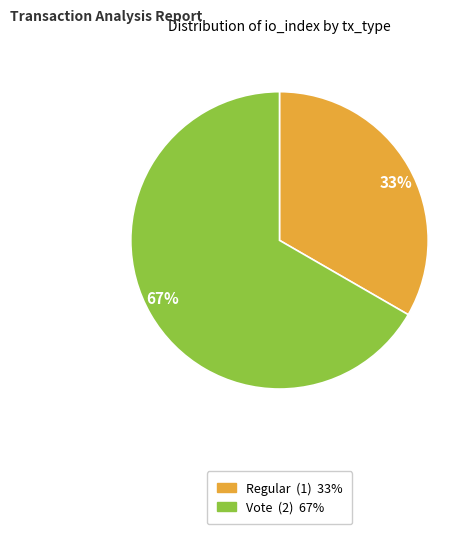

Which category accounts for the majority?

Vote